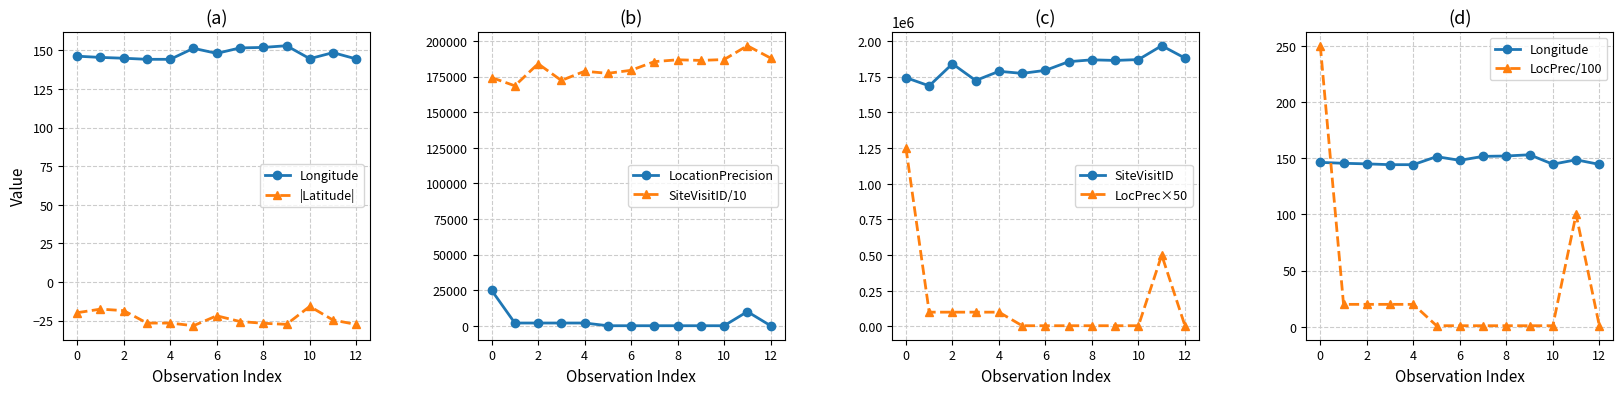

True or false: SiteVisitID/10 and LocationPrecision cross at least once.

False